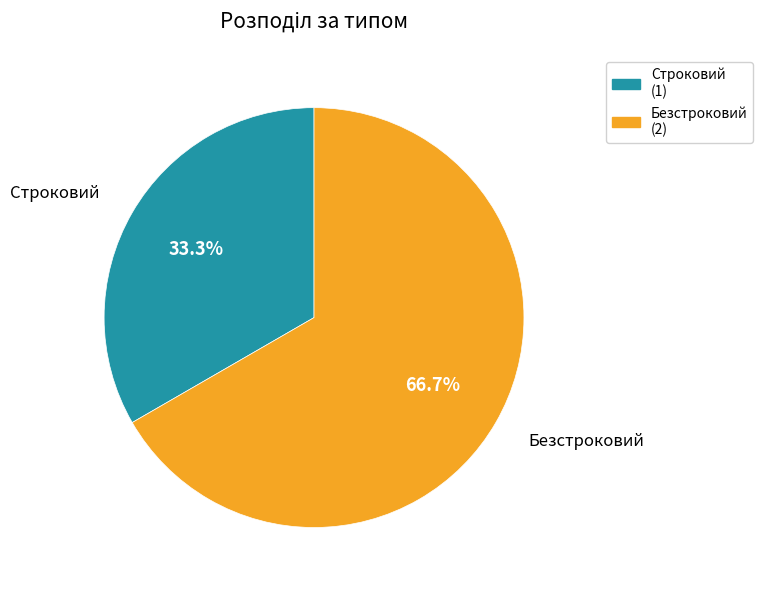

Rank the categories by value from lowest to highest.

Строковий, Безстроковий